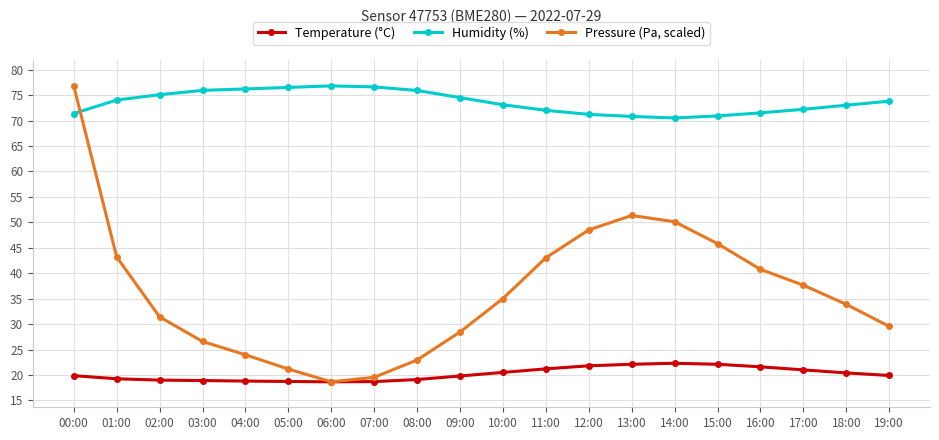

How many interior local peaks does the Pressure (Pa, scaled) series have?

1